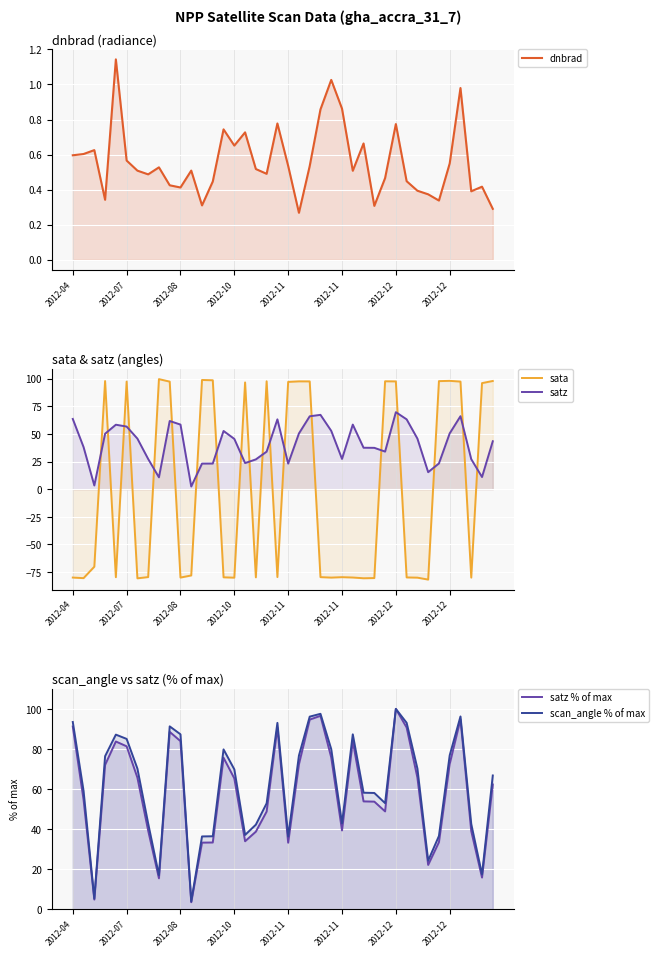

How many lines are shown in the chart?

5